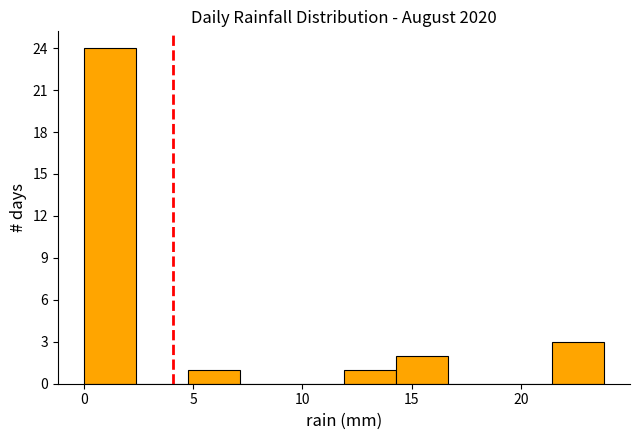

How tall is the bar that spans 21.5 to 24.0 on the x-axis? Neither the bar edges nor the heights are printed on the chart, so give them approximately, as read against the axes.

3